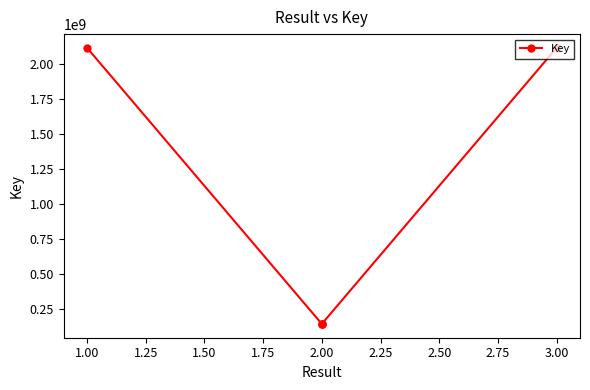

Is it true that the value at 2.00 is 59245140?

False